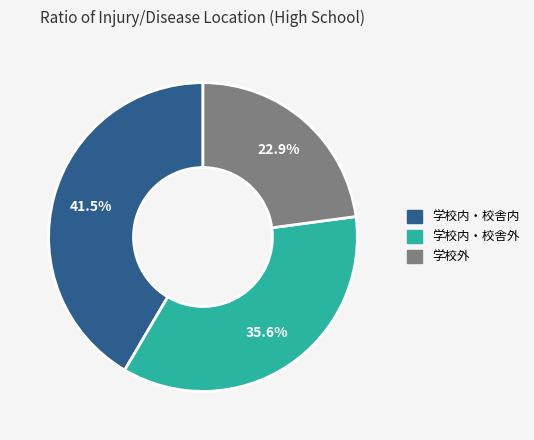

To the nearest percent, what percentage of the pie is 学校外?

23%